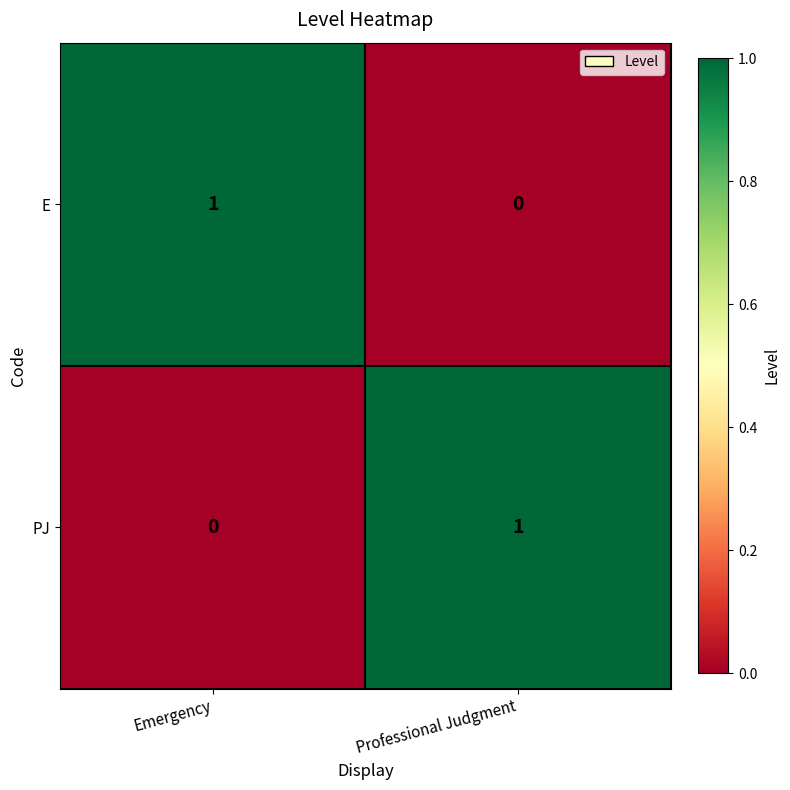

At which label does PJ reach its peak?

Professional Judgment